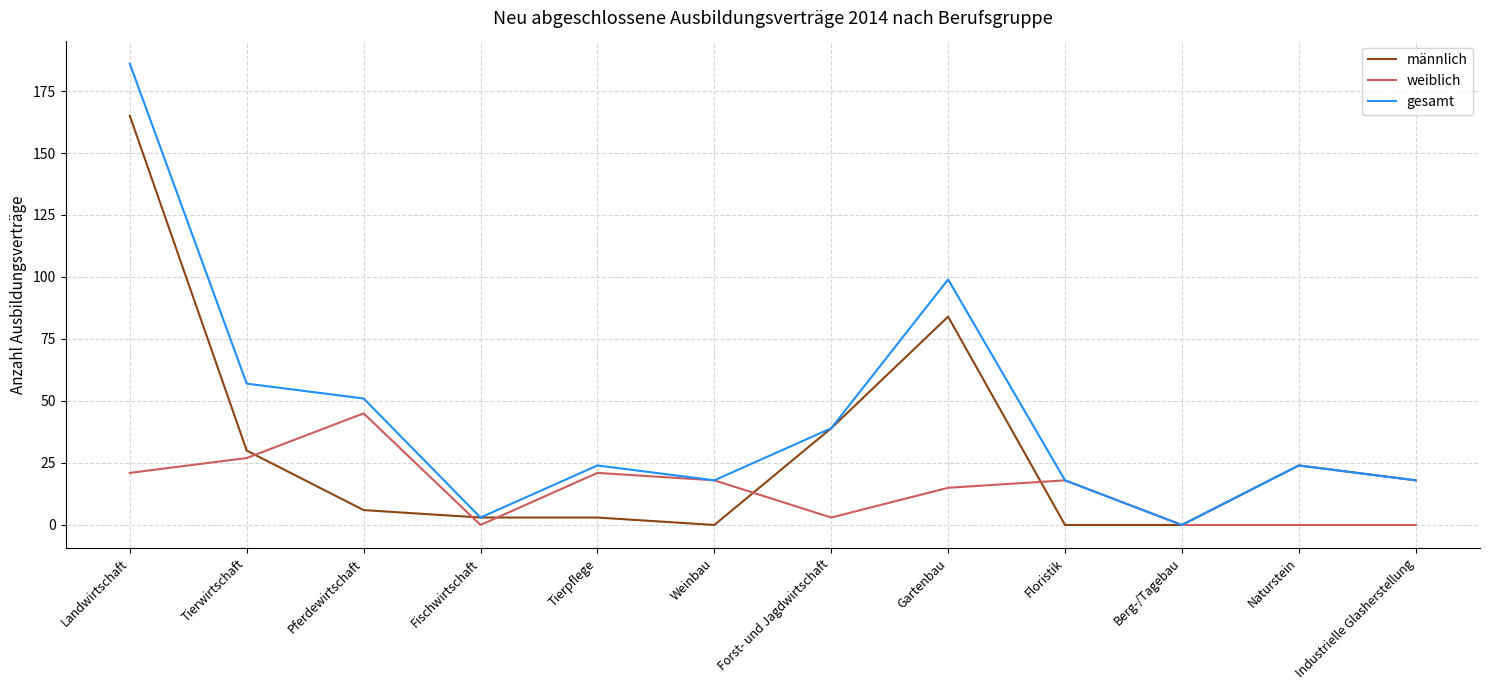

Between which two adjacent categories do weiblich and männlich first intersect?

Tierwirtschaft and Pferdewirtschaft